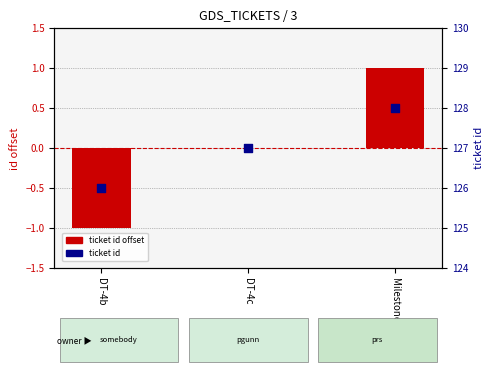

At which category is the sum across all series the highest?

Milestone